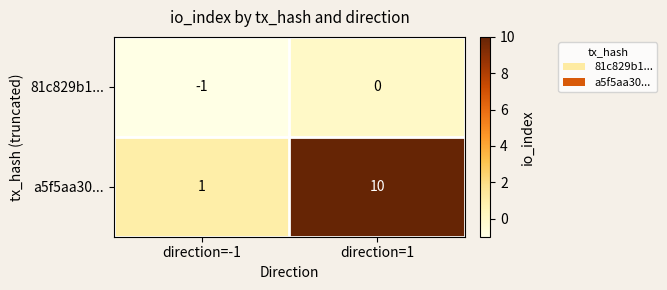

Count the number of categories in the chart.

2